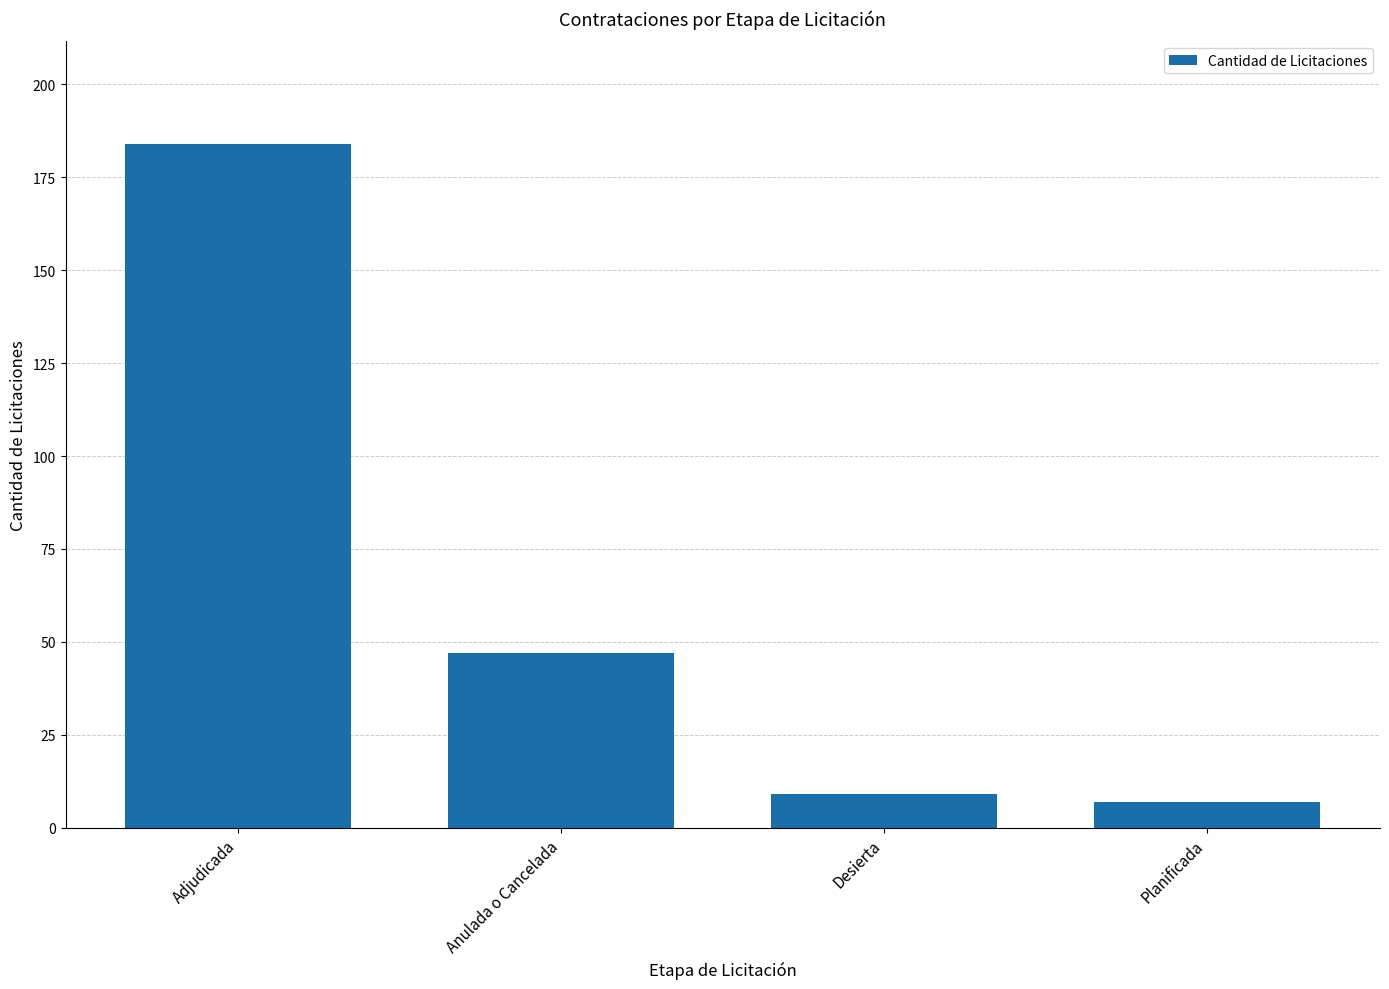

Count the number of data series in this chart.

1